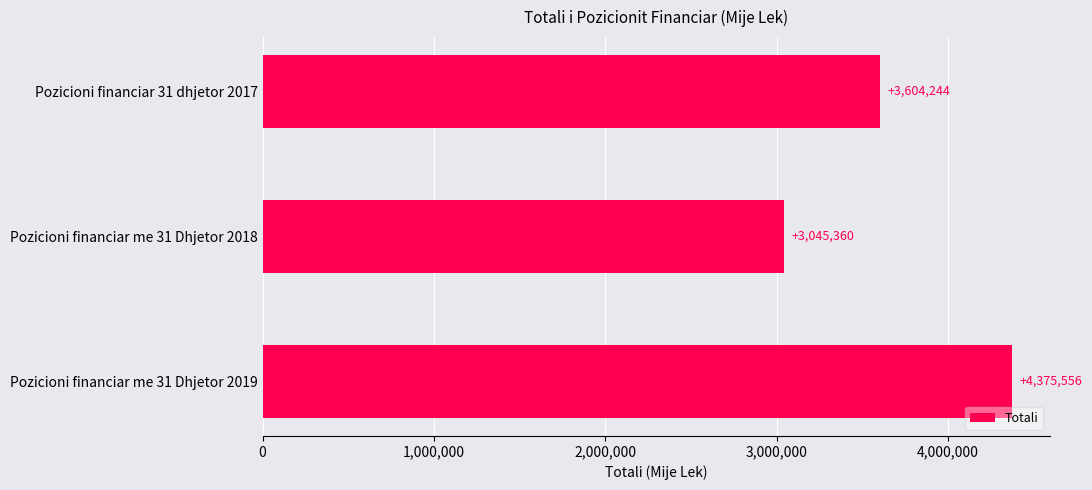

List the labels in order of value, smallest first.

Pozicioni financiar me 31 Dhjetor 2018, Pozicioni financiar 31 dhjetor 2017, Pozicioni financiar me 31 Dhjetor 2019